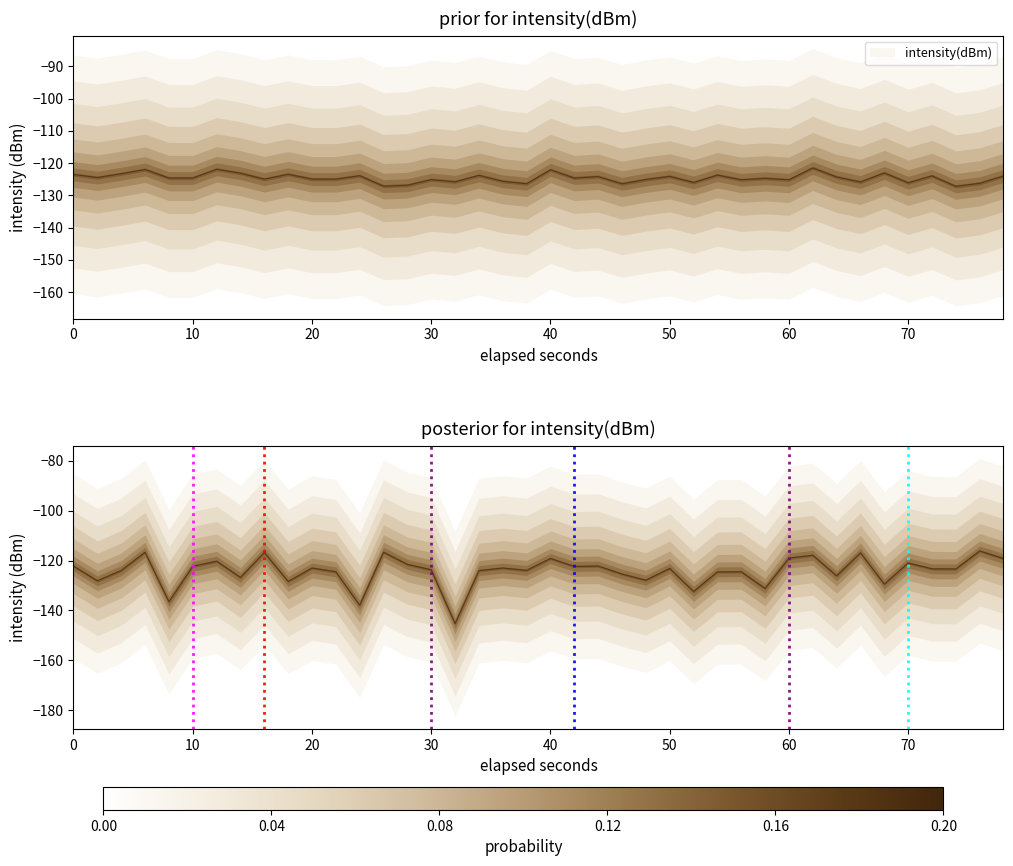

What is the value of the 25th point from the left?

-127.9